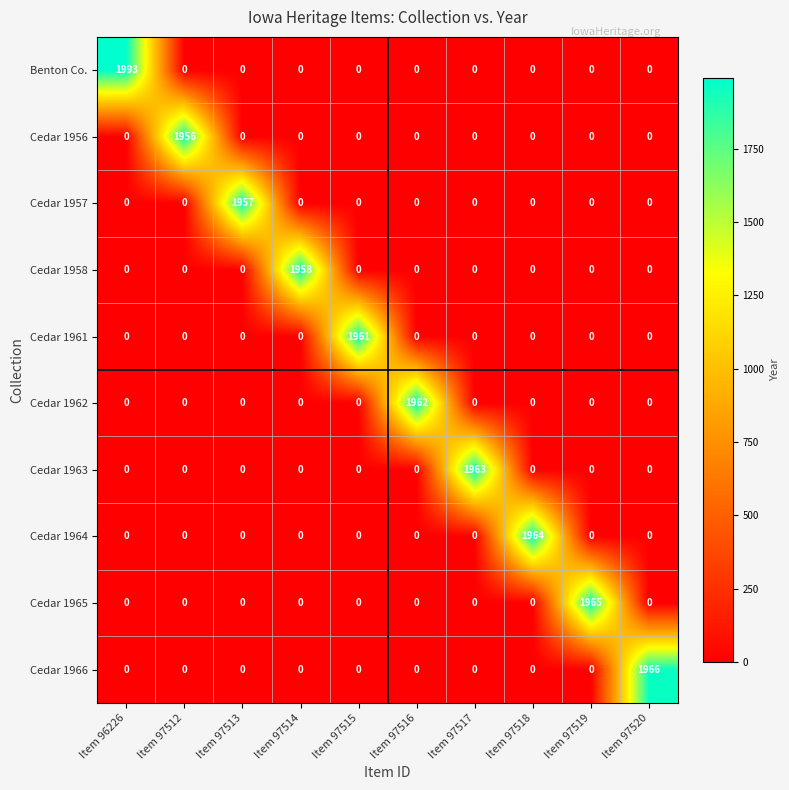

Which category has the highest value across all series?

Item 96226